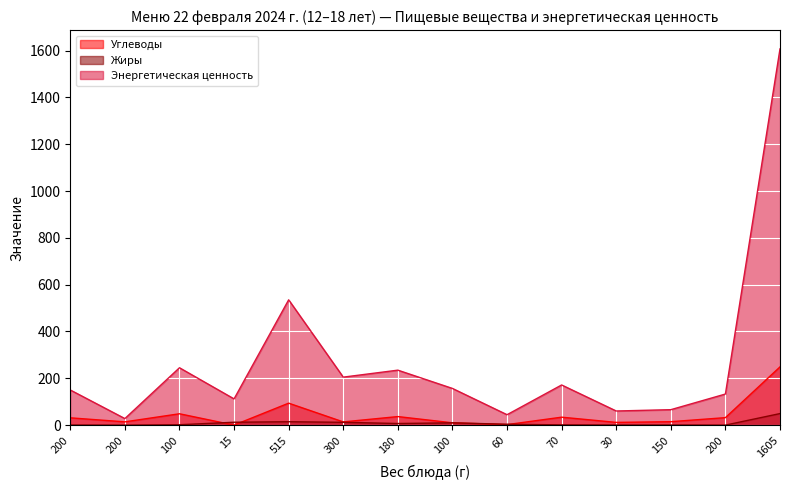

What is the sum of the Жиры values at 200 and 30?

0.6